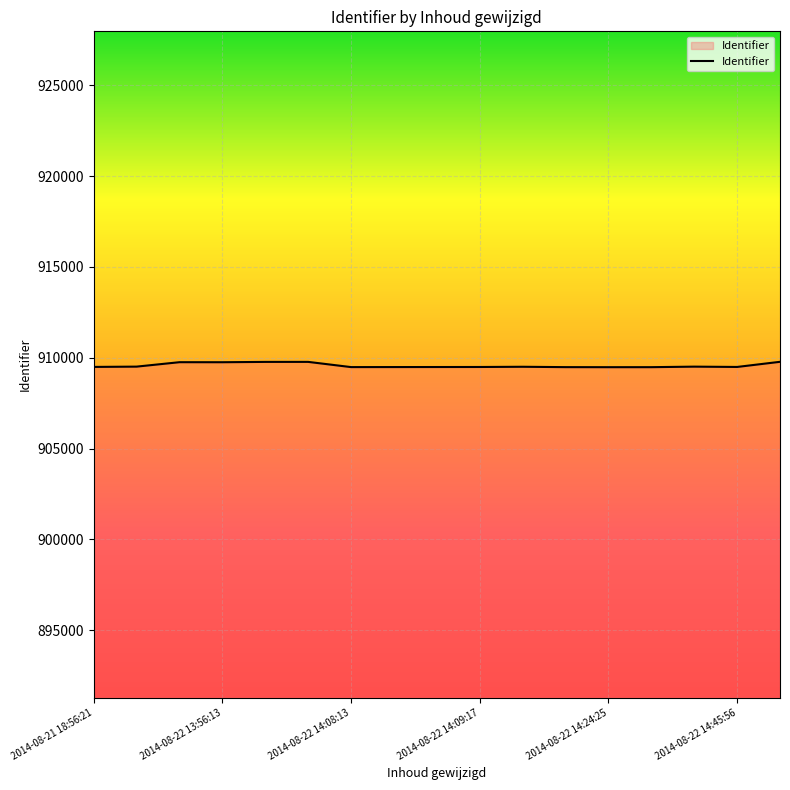

What is the smallest value displayed?

909479